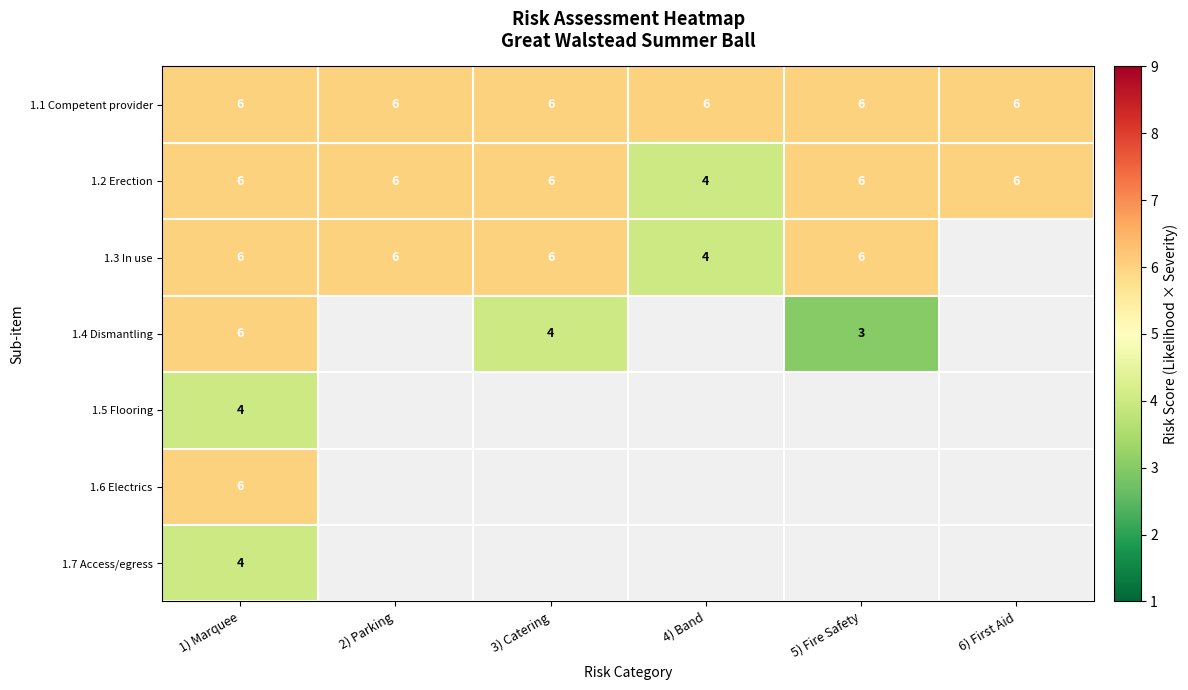

Count the number of categories in the chart.

6